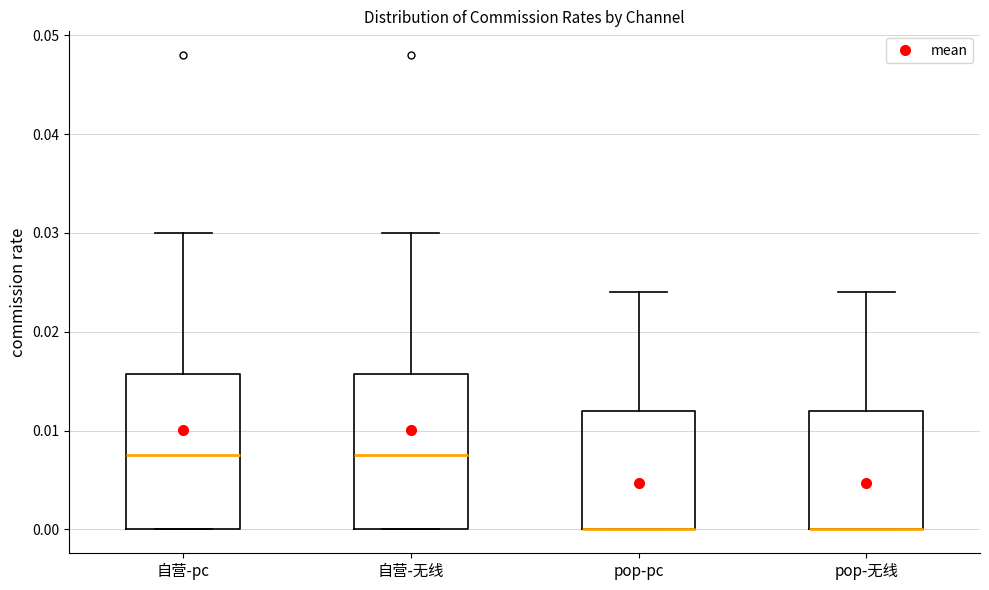

Reading left to right, transcribe this box plot: for each box, give where its median line is, the range the box spans, and where its two whiskers end, as read against the y-axis. The values are not printed on the chart, so give them approximately, as read against the axis.

自营-pc: median 0.008, box 0.000 to 0.016, whiskers 0.000 to 0.030
自营-无线: median 0.008, box 0.000 to 0.016, whiskers 0.000 to 0.030
pop-pc: median 0.000 (drawn on the box's lower edge), box 0.000 to 0.012, whiskers 0.000 to 0.024
pop-无线: median 0.000 (drawn on the box's lower edge), box 0.000 to 0.012, whiskers 0.000 to 0.024